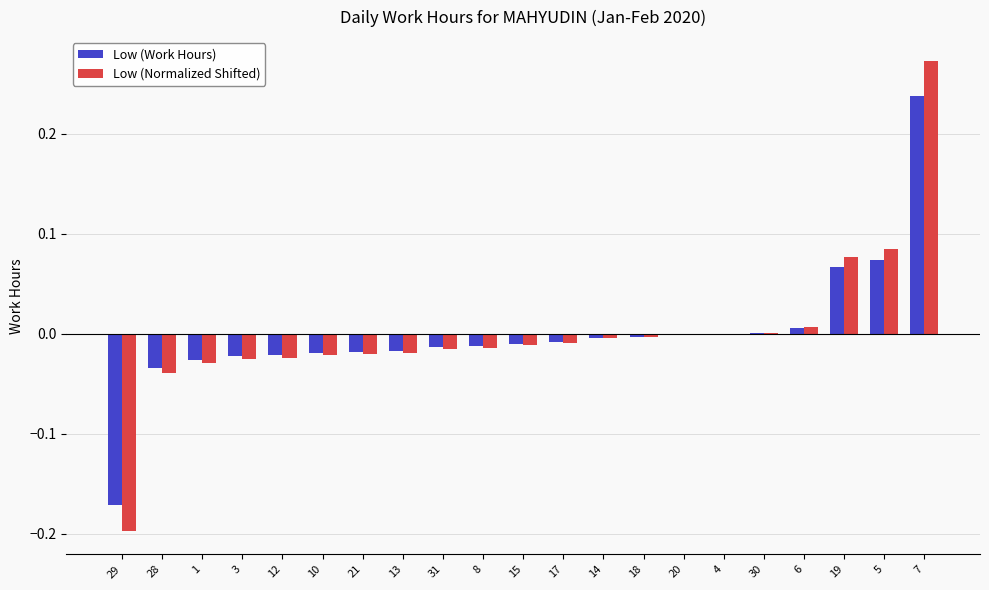

Is the value of Low (Normalized Shifted) at 8 greater than the value of Low (Work Hours) at 7?

No